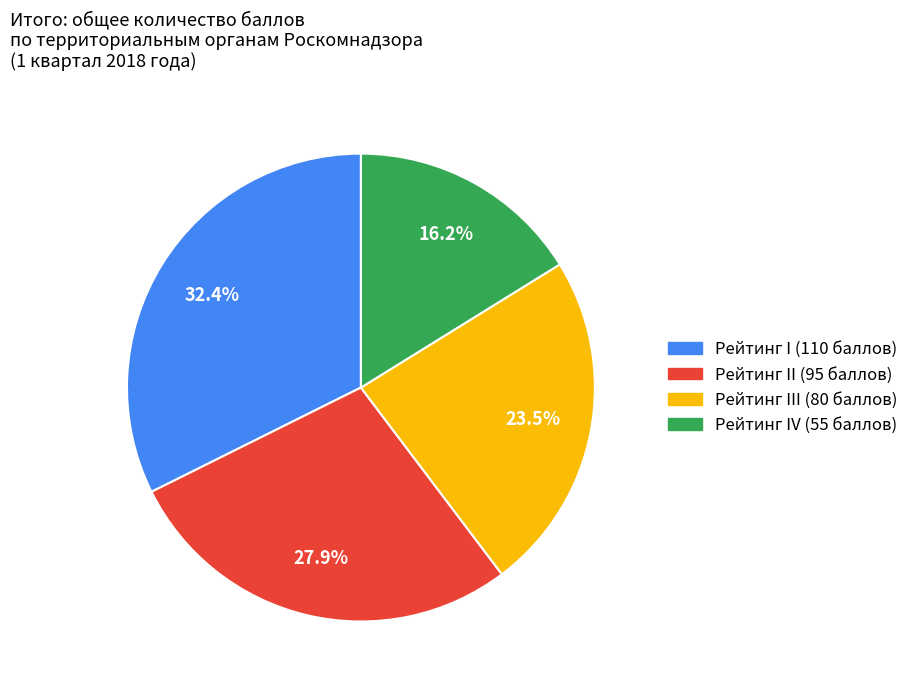

How many segments does this pie chart have?

4